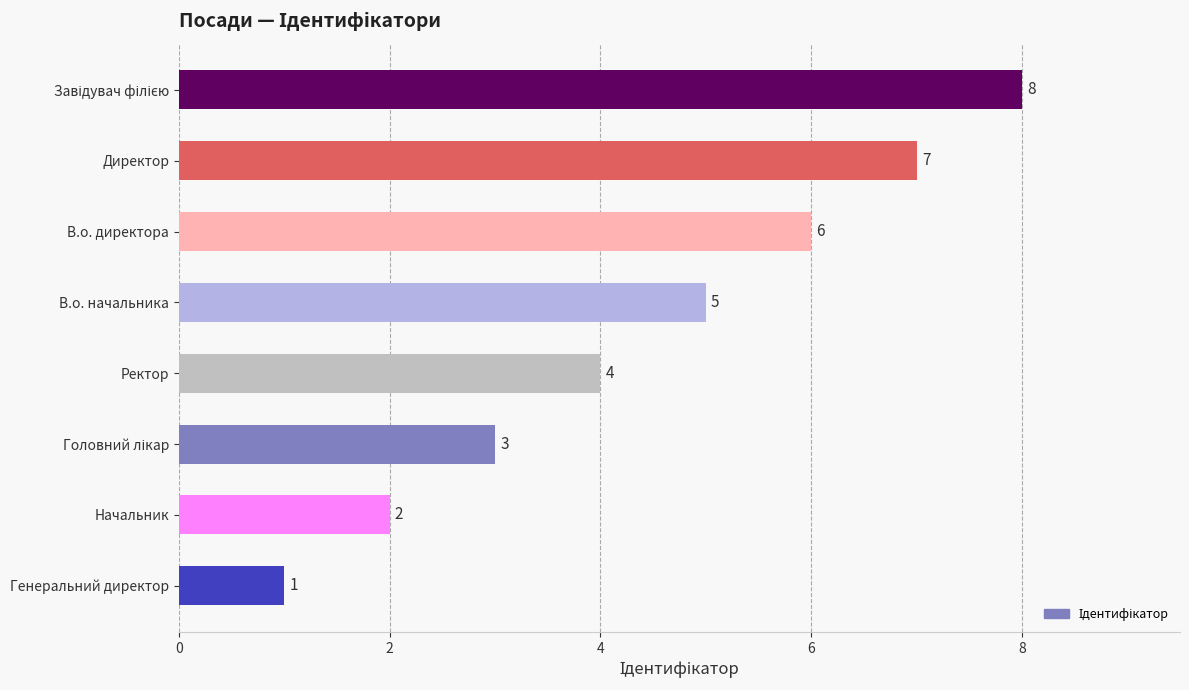

How many data points are less than 5?

4